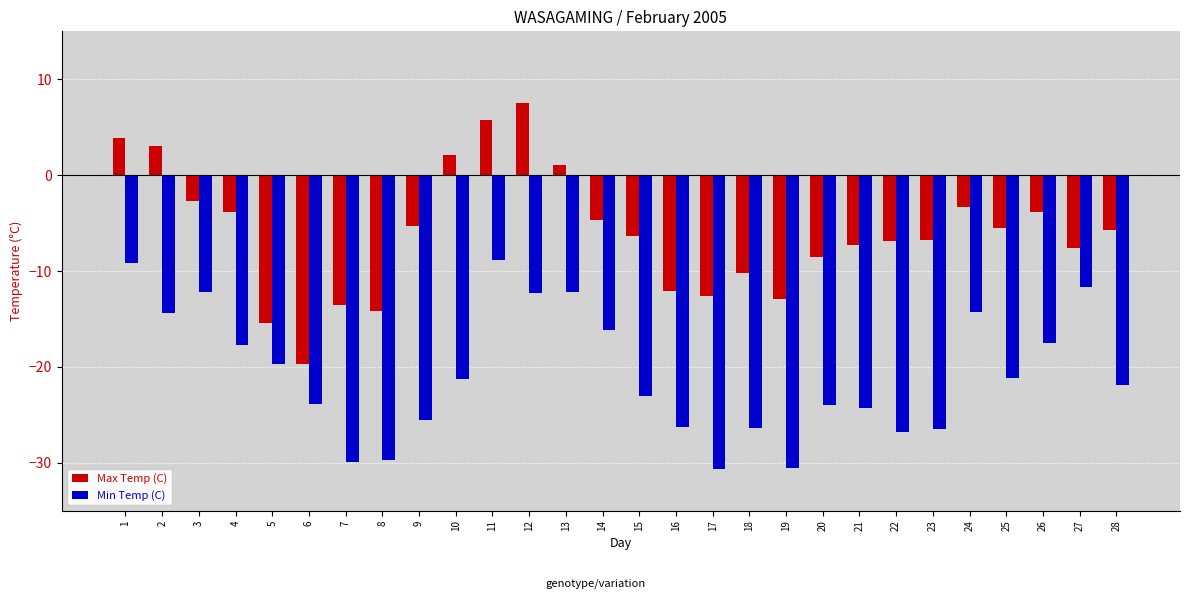

How many groups of bars are there?

28